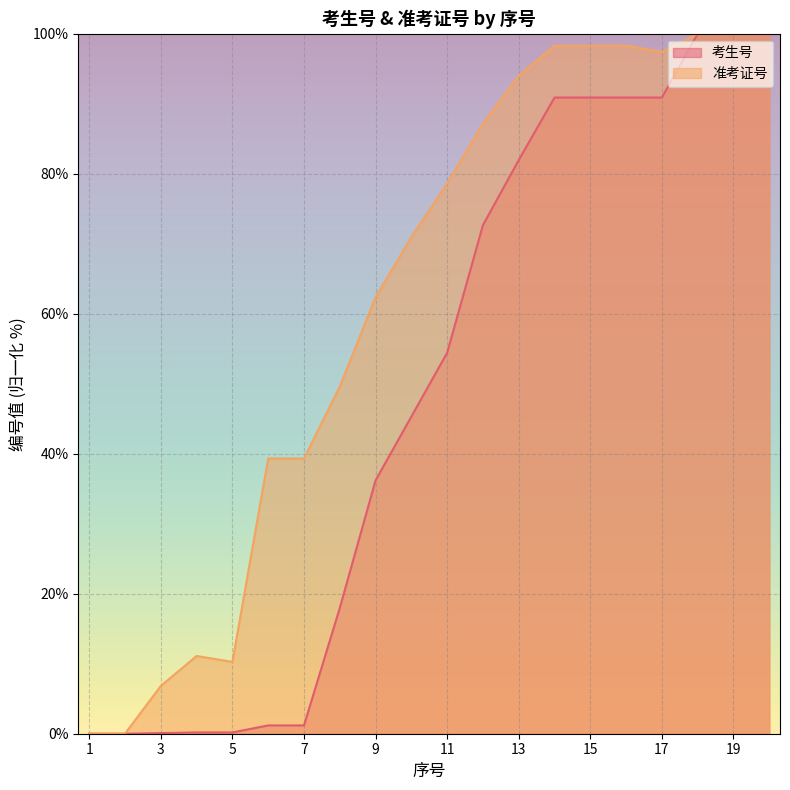

How many lines are shown in the chart?

2